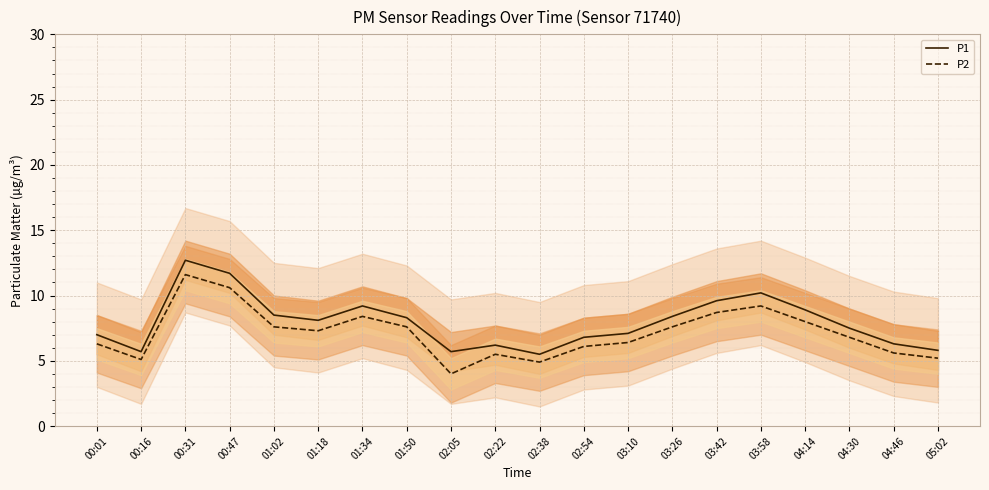

Which series has the largest range (max minus min)?

P2